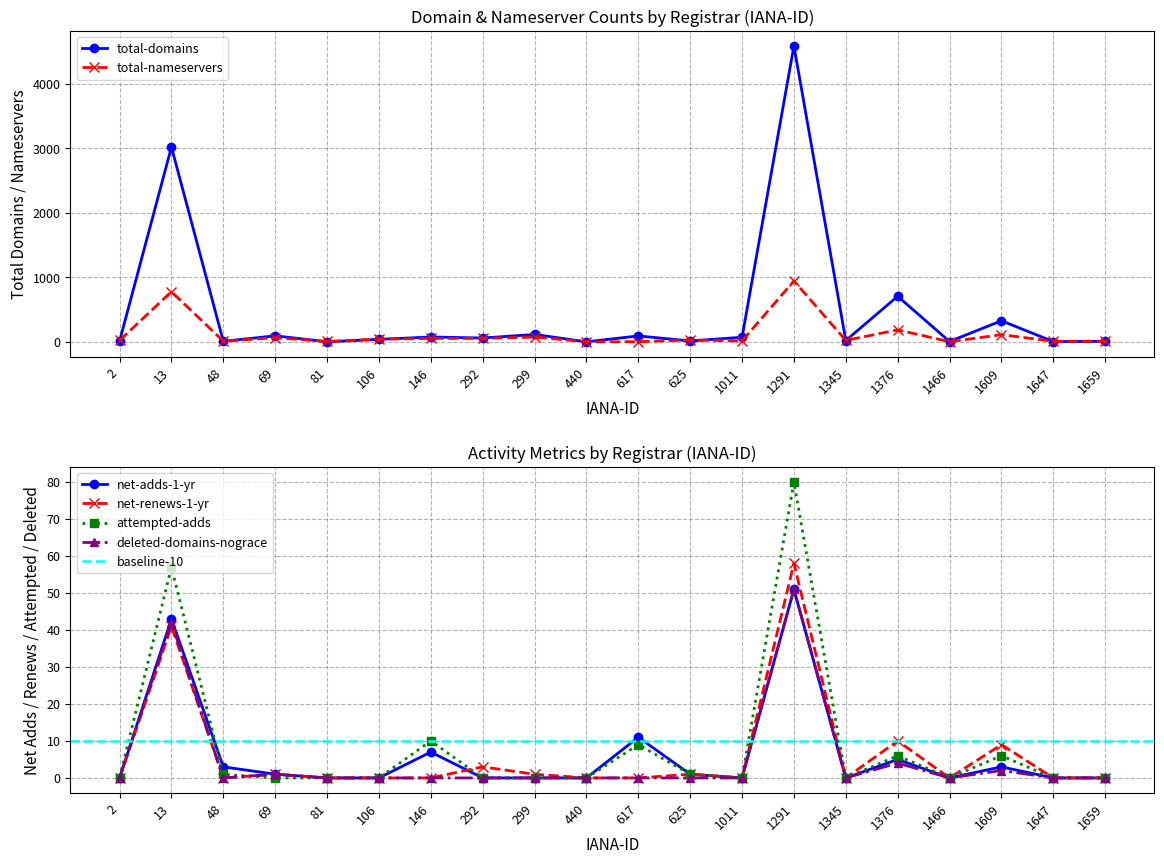

True or false: deleted-domains-nograce has a value of -20 at 625.

False